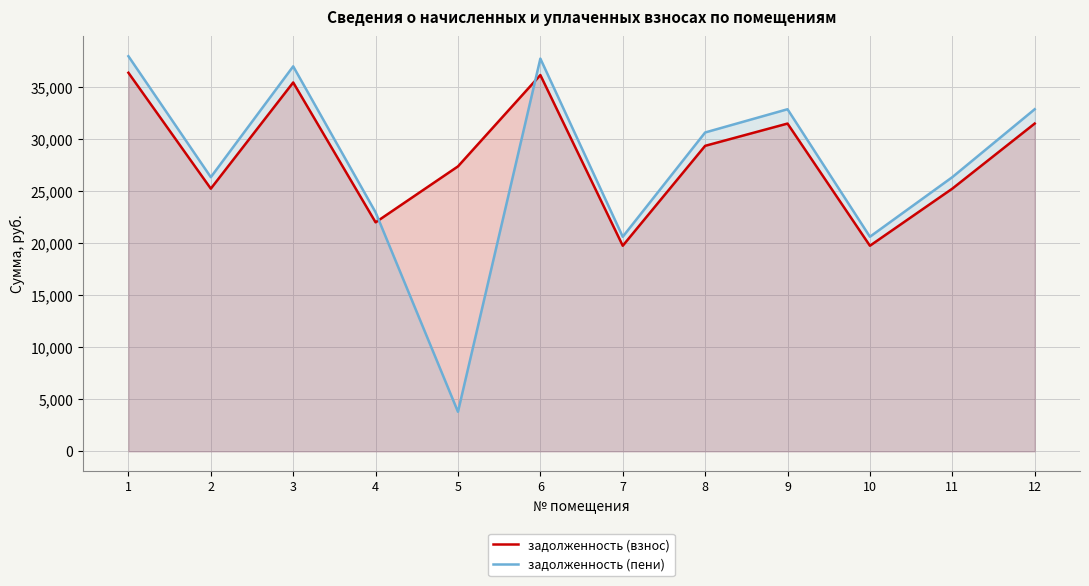

How many lines are shown in the chart?

2